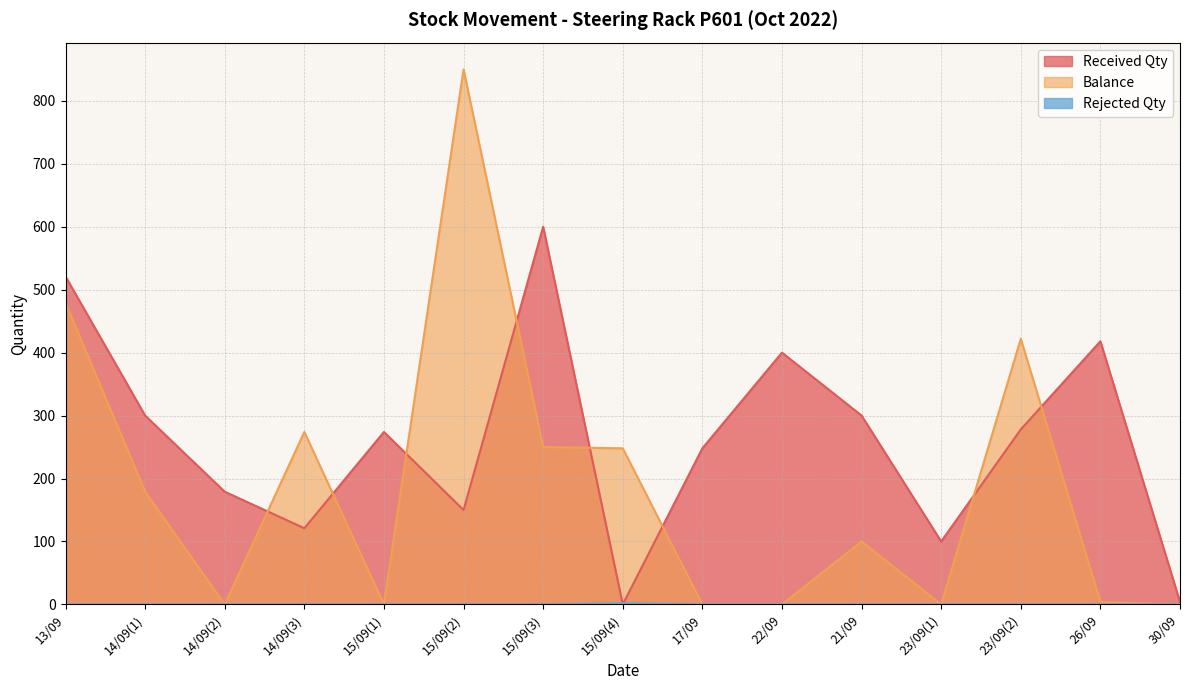

List the labels in order of Rejected Qty value, largest first.

15/09(4), 13/09, 14/09(1), 14/09(2), 14/09(3), 15/09(1), 15/09(2), 15/09(3), 17/09, 22/09, 21/09, 23/09(1), 23/09(2), 26/09, 30/09